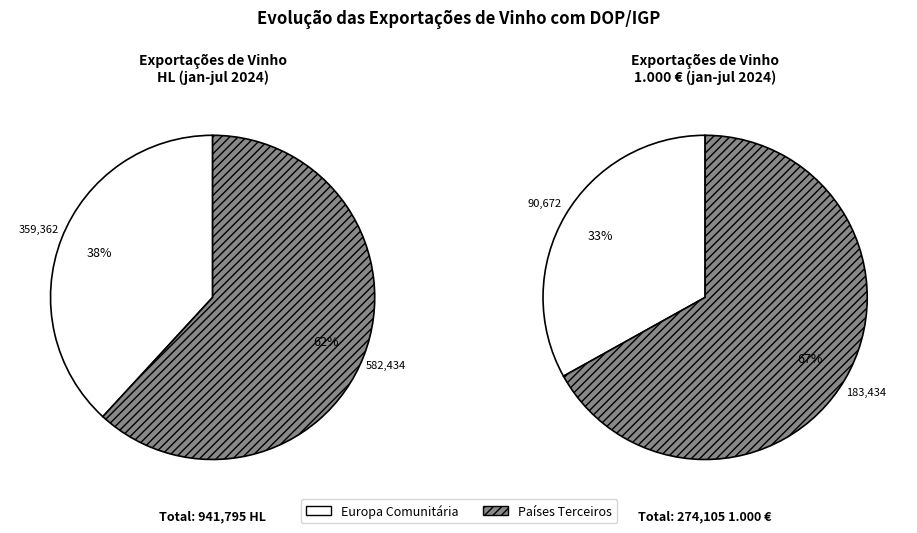

Is it true that Países Terceiros is 75% of the pie?

False